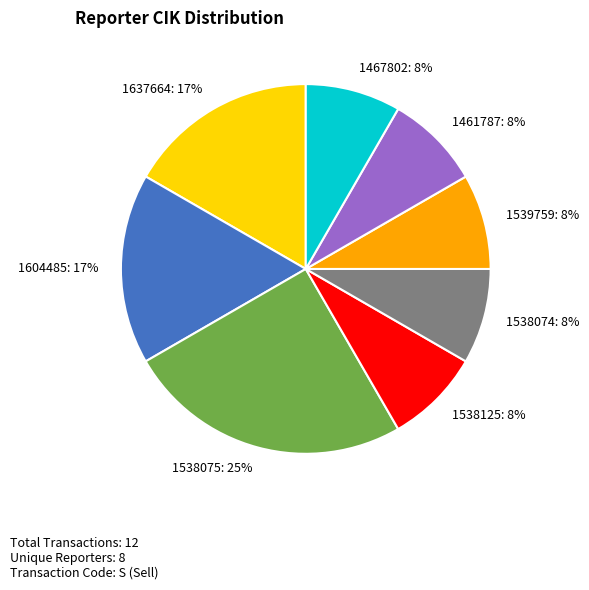

Which category has the biggest portion of the pie?

1538075